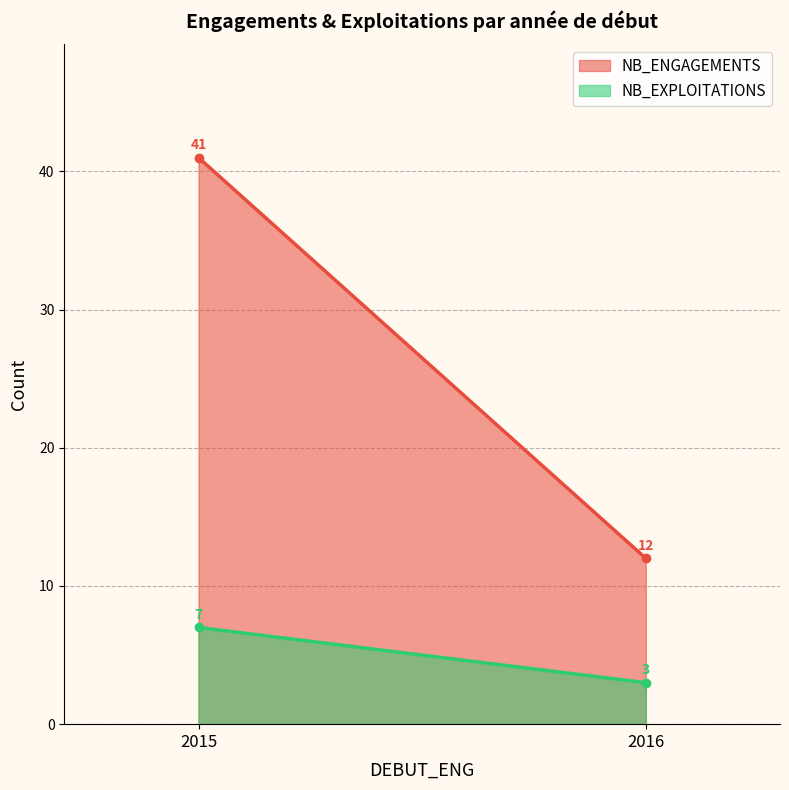

Reading right to left, list all the values displayed in this chart.

NB_ENGAGEMENTS: 2016=12	2015=41
NB_EXPLOITATIONS: 2016=3	2015=7